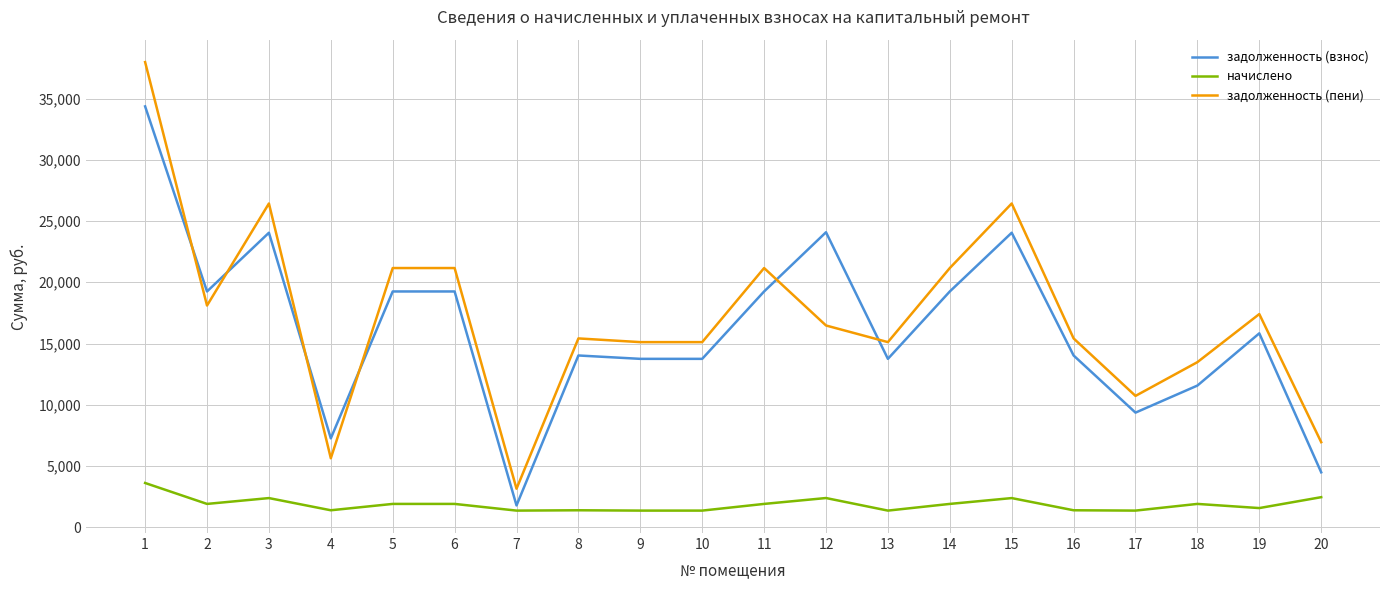

Where is the first local minimum for задолженность (пени)?

2